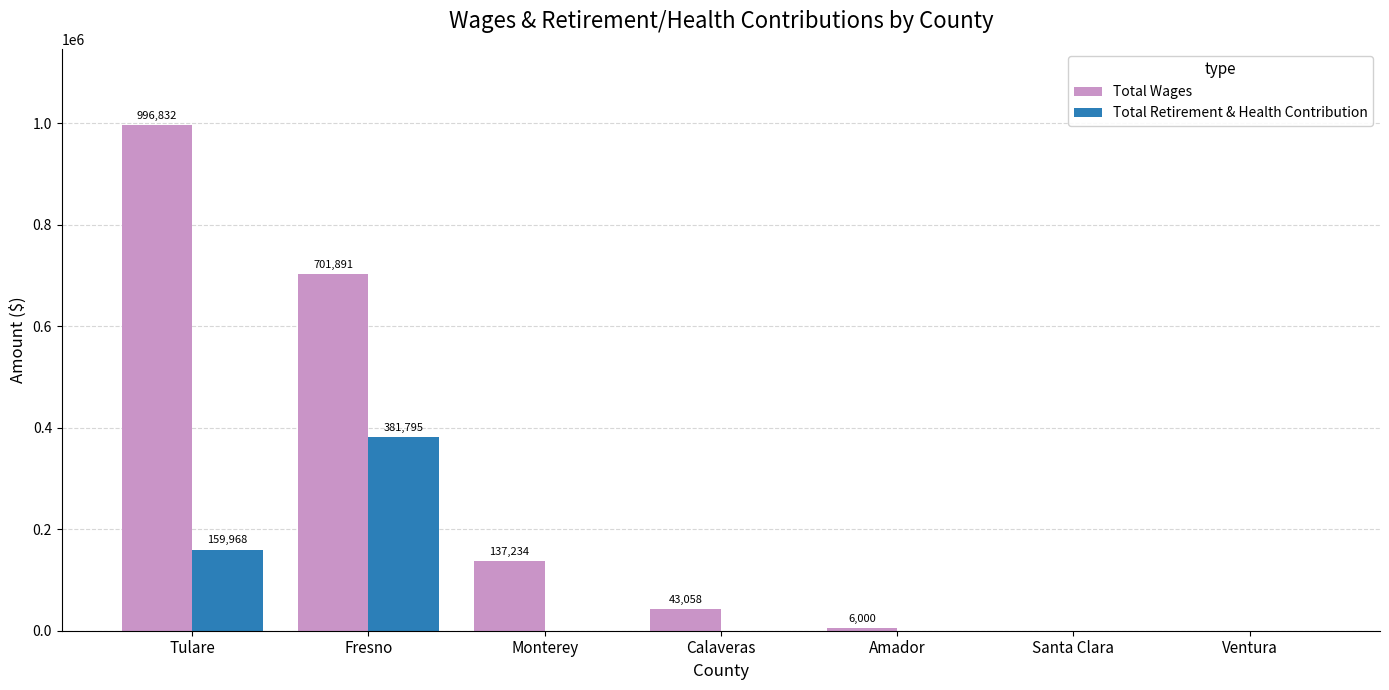

Is it true that Total Retirement & Health Contribution equals 0 at Ventura?

True